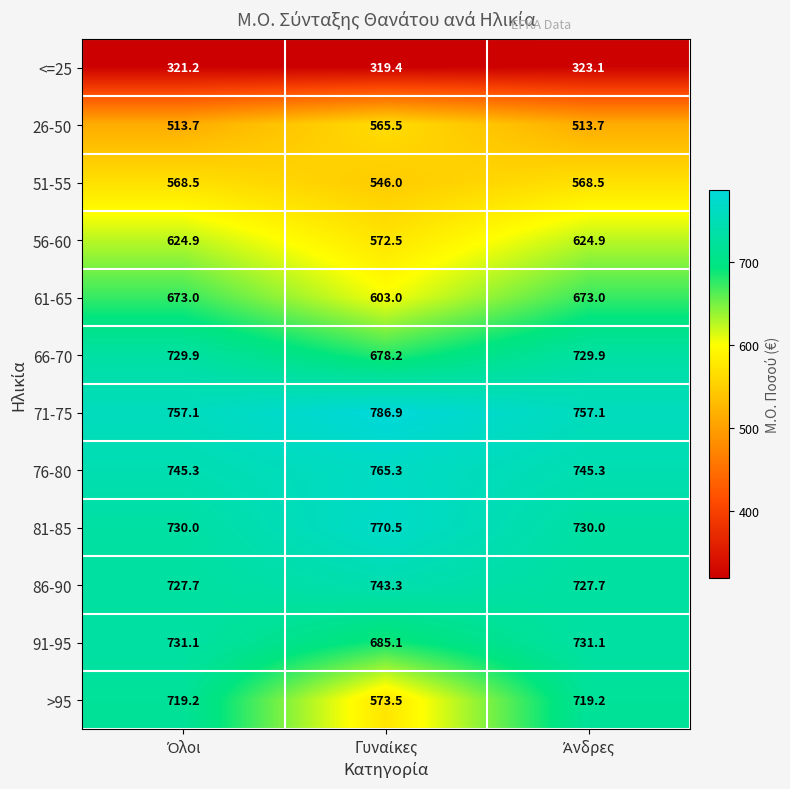

At how many categories does at least one series exceed 517?

3